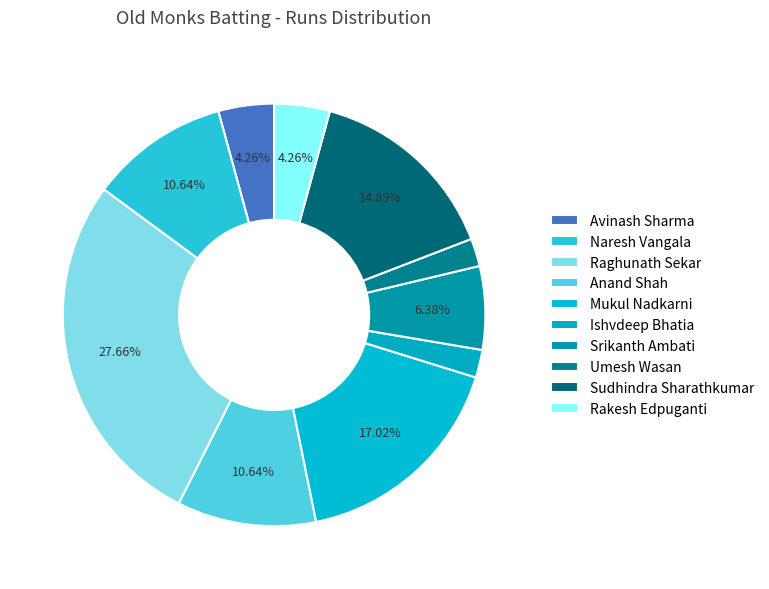

Which category has the biggest portion of the pie?

Raghunath Sekar